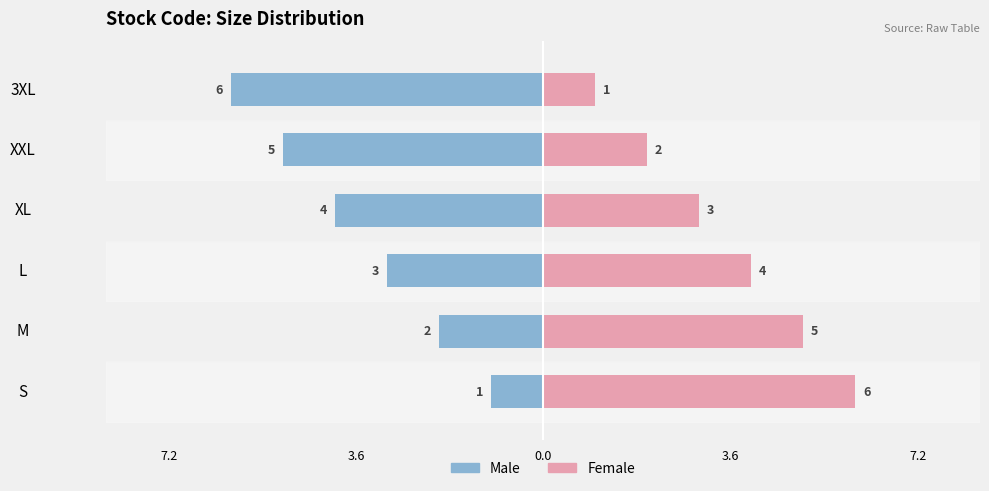

Is it true that Female equals 6 at S?

True